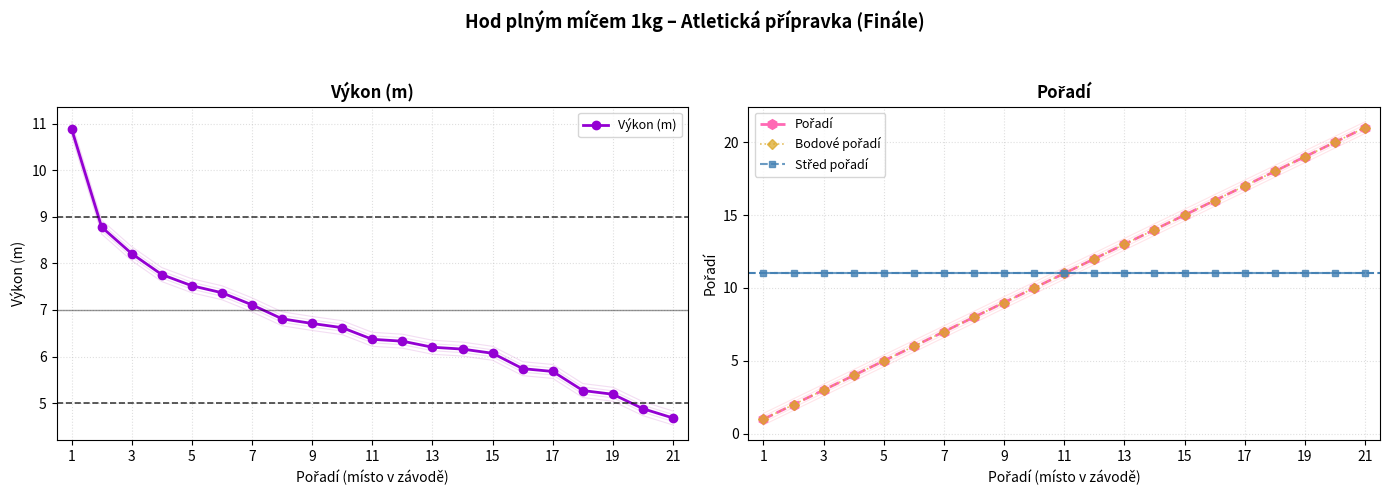

What is the label of the 1st point from the left?

1